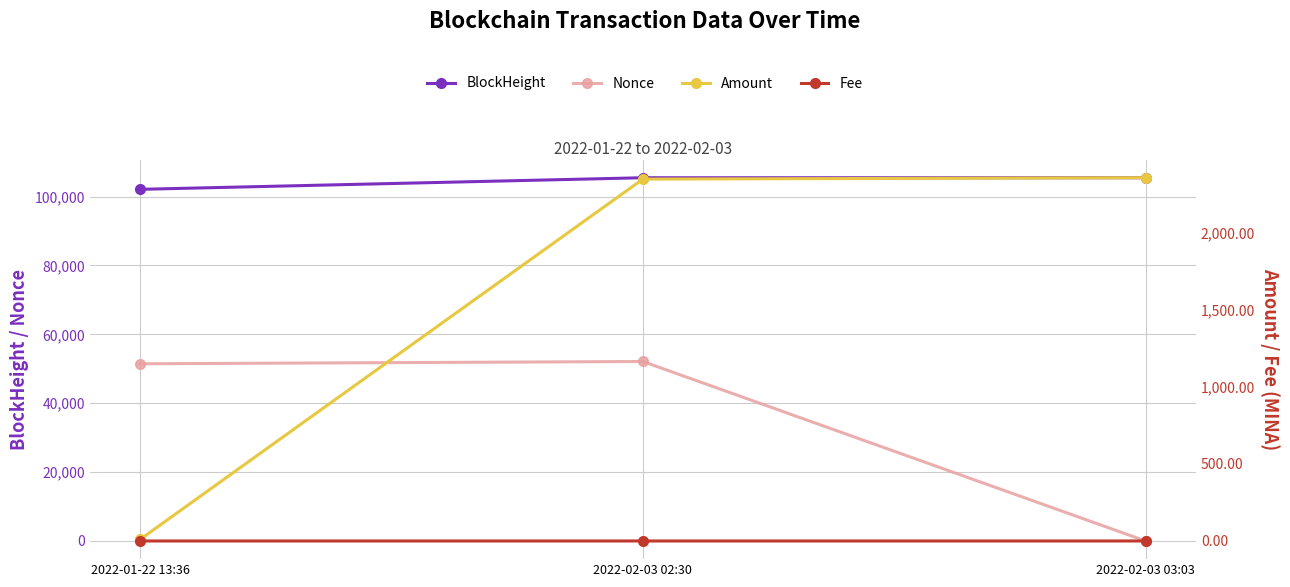

Is the value of Fee at 2022-02-03 02:30 greater than the value of Amount at 2022-02-03 03:03?

No